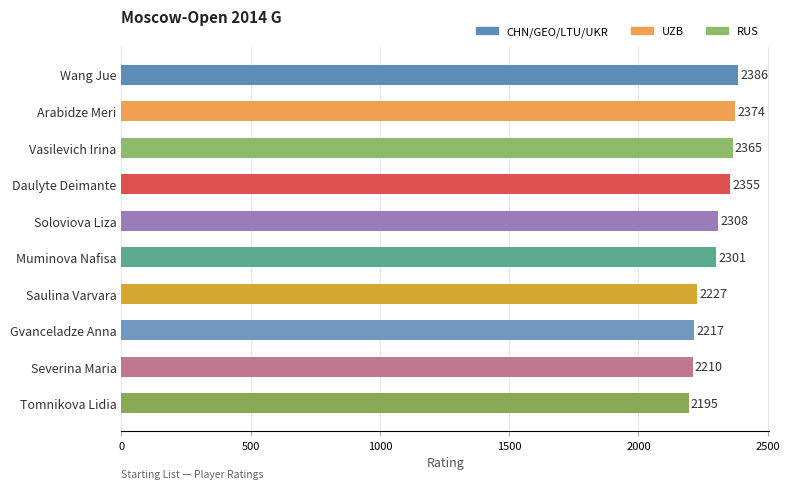

The chart shows a value of 2355 at Daulyte Deimante. True or false?

True